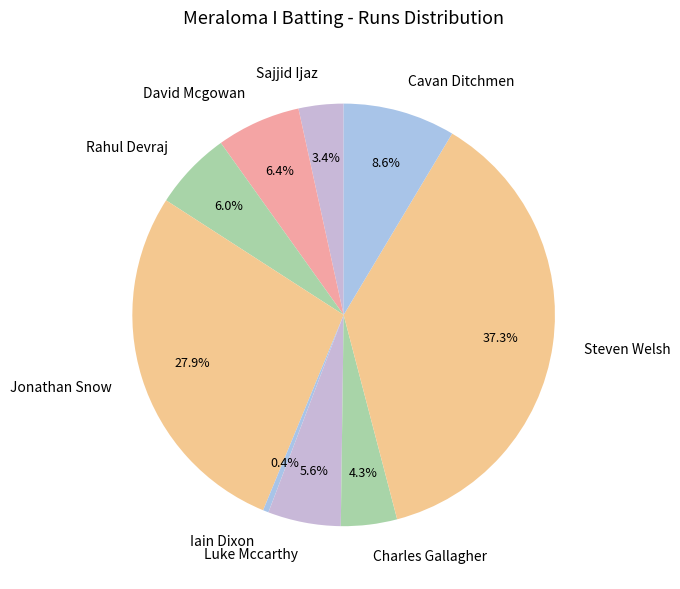

Is it true that Rahul Devraj is 14% of the pie?

False